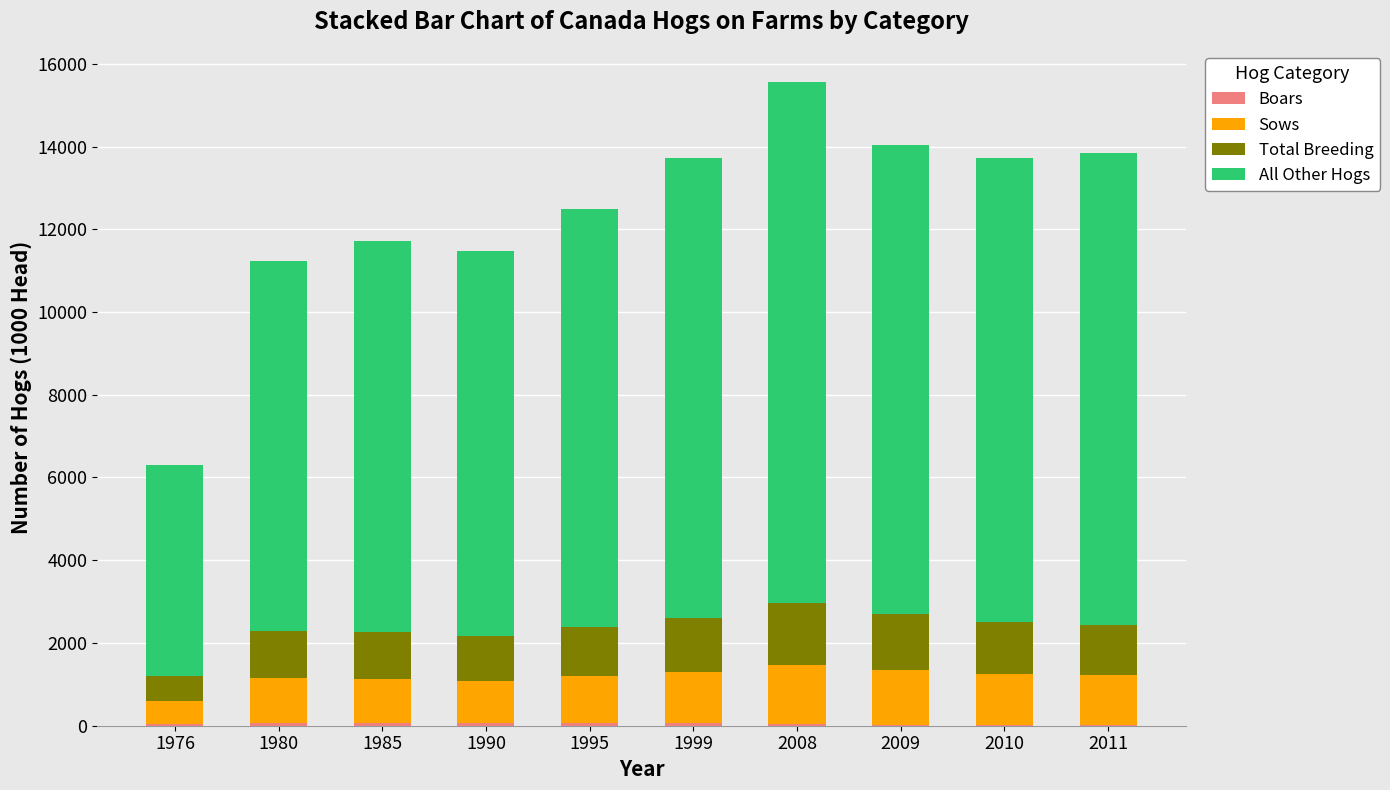

At which category is the sum across all series the highest?

2008